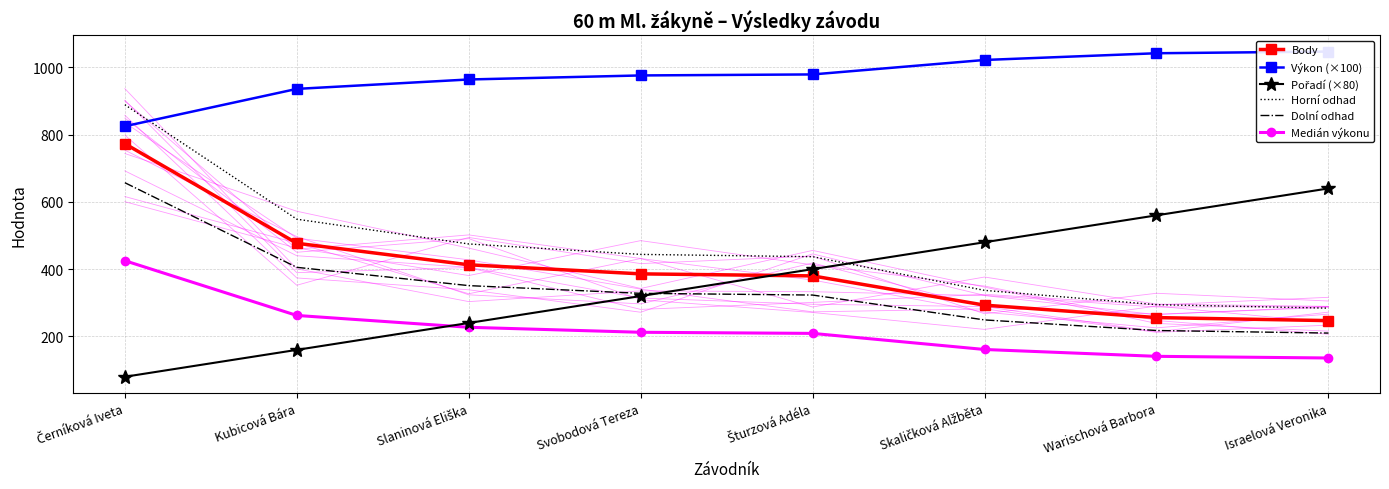

Is this an area chart (filled region under the line)?

No